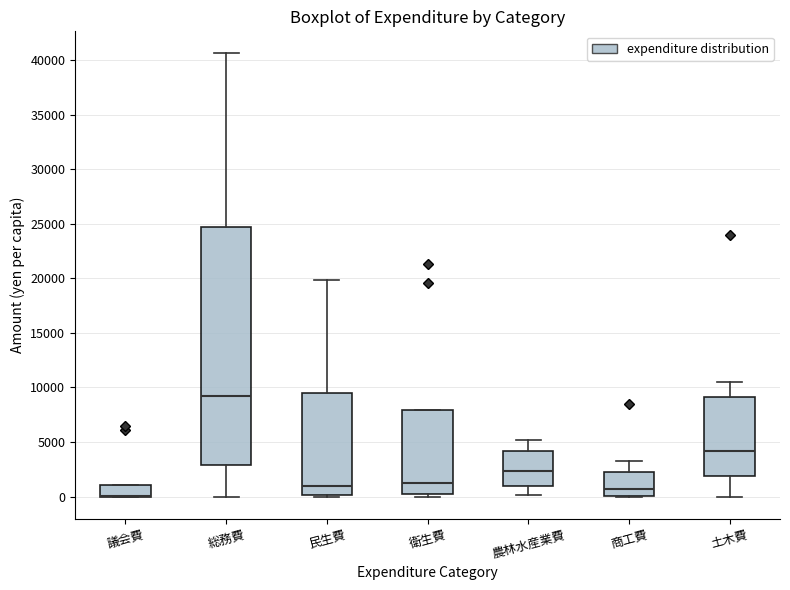

Where is the lower edge of the box for 議会費 on the y-axis? The values are not printed on the chart, so give them approximately, as read against the axis.

0